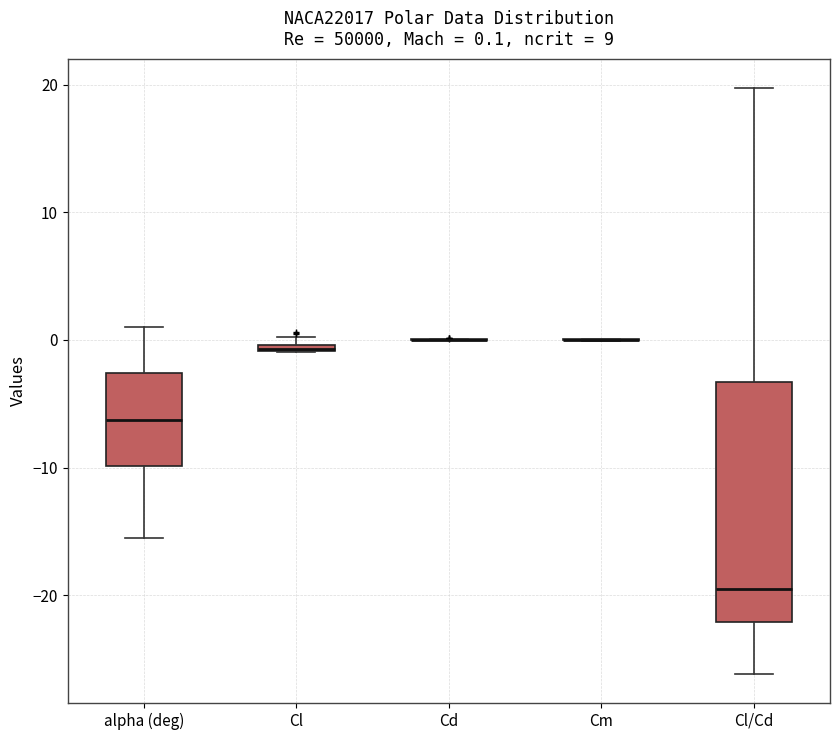

Comparing the boxes themselves (not the whiskers), which one is the tallest?

Cl/Cd